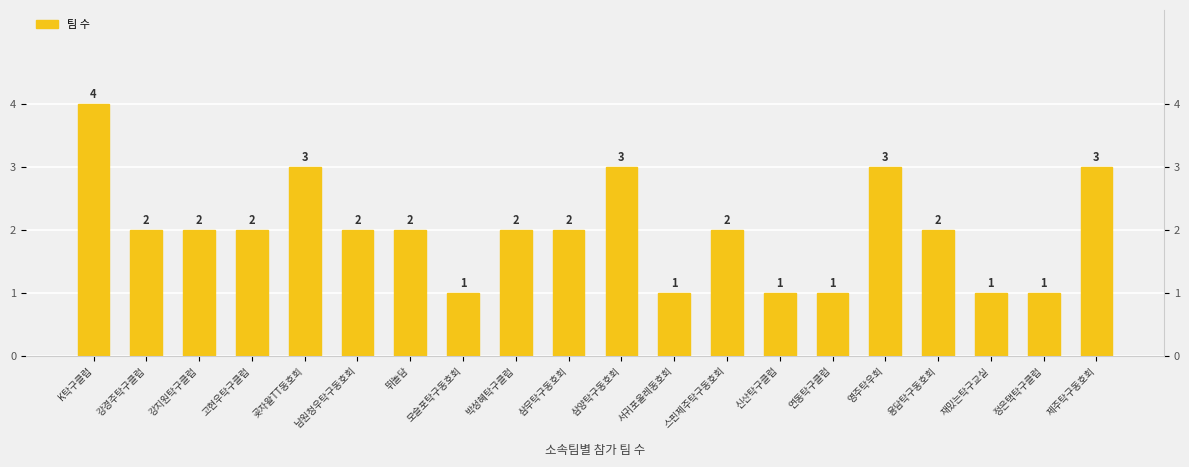

Which category has the highest value across all series?

K탁구클럽